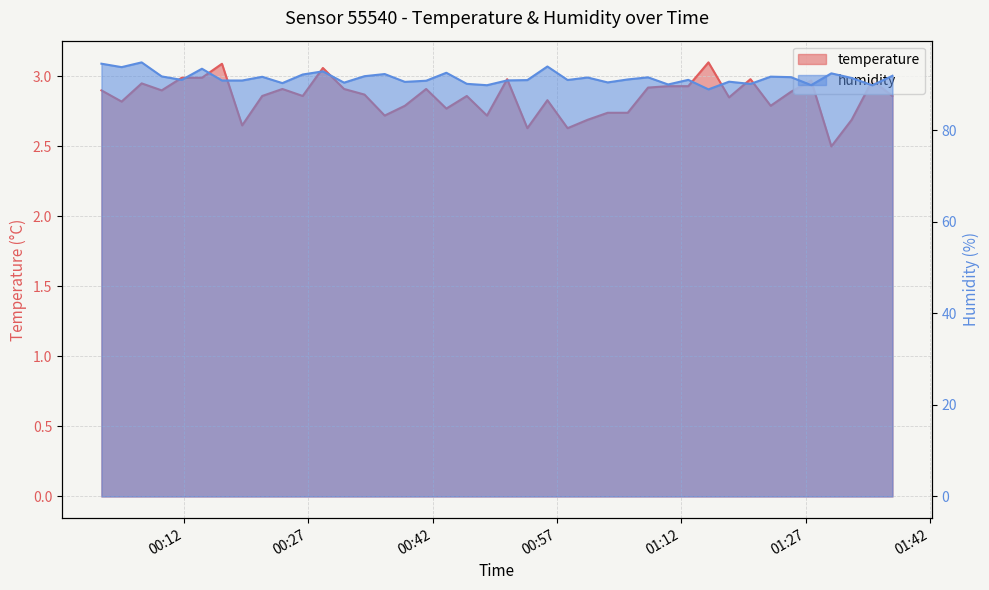

How many interior local peaks does the humidity series have?

13